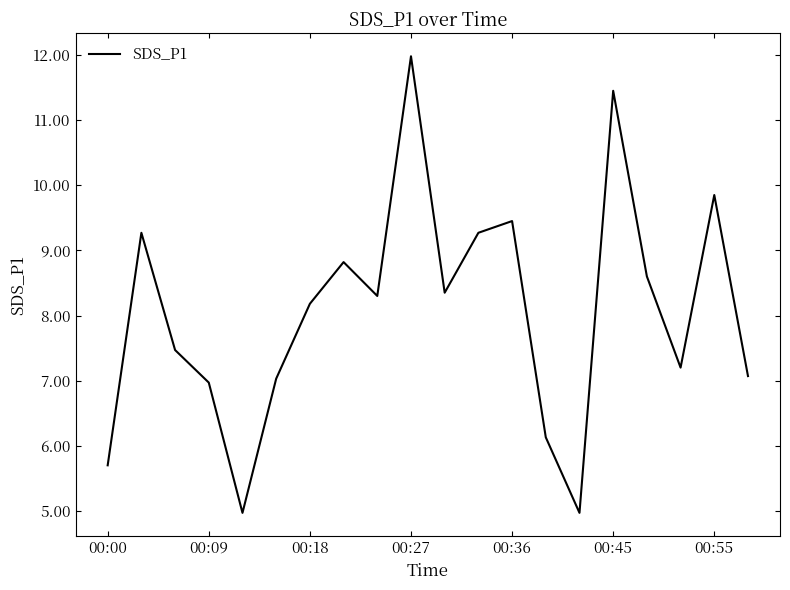

What is the smallest value displayed?

5.0